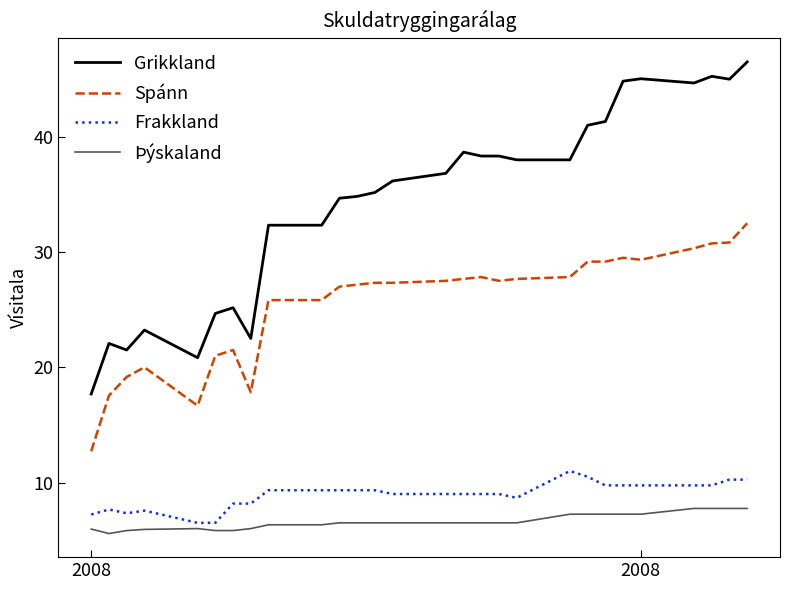

True or false: Frakkland and Spánn cross at least once.

False